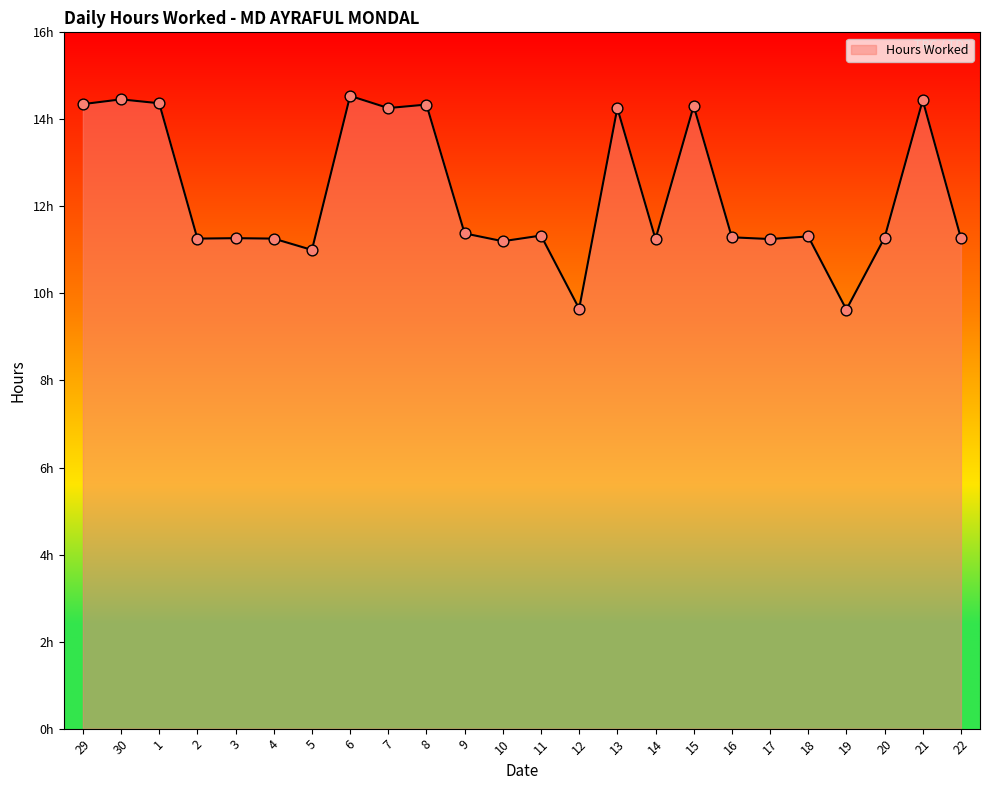

Between 14 and 12, which is larger?

14